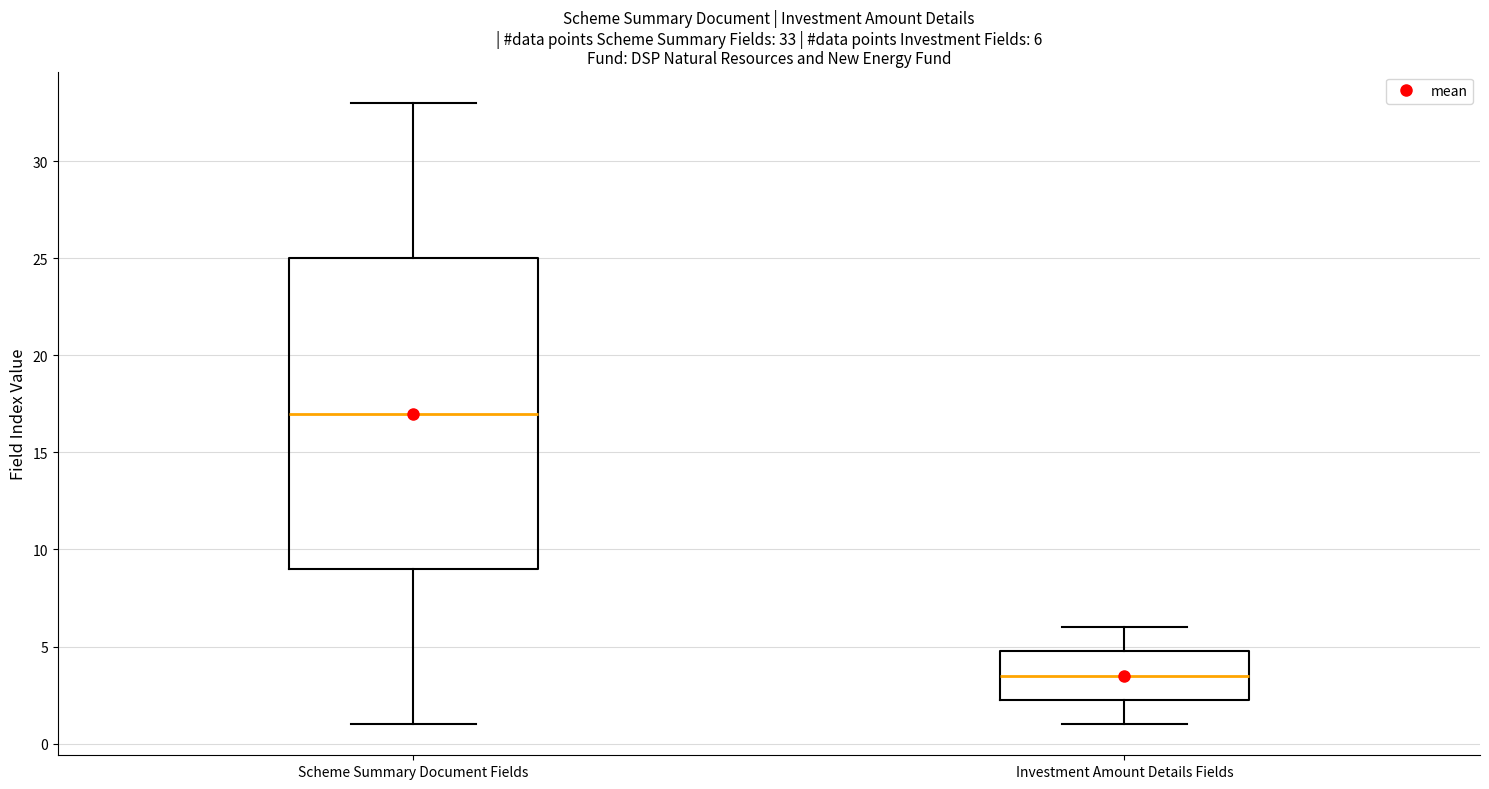

Which box has the lowest median line?

Investment Amount Details Fields